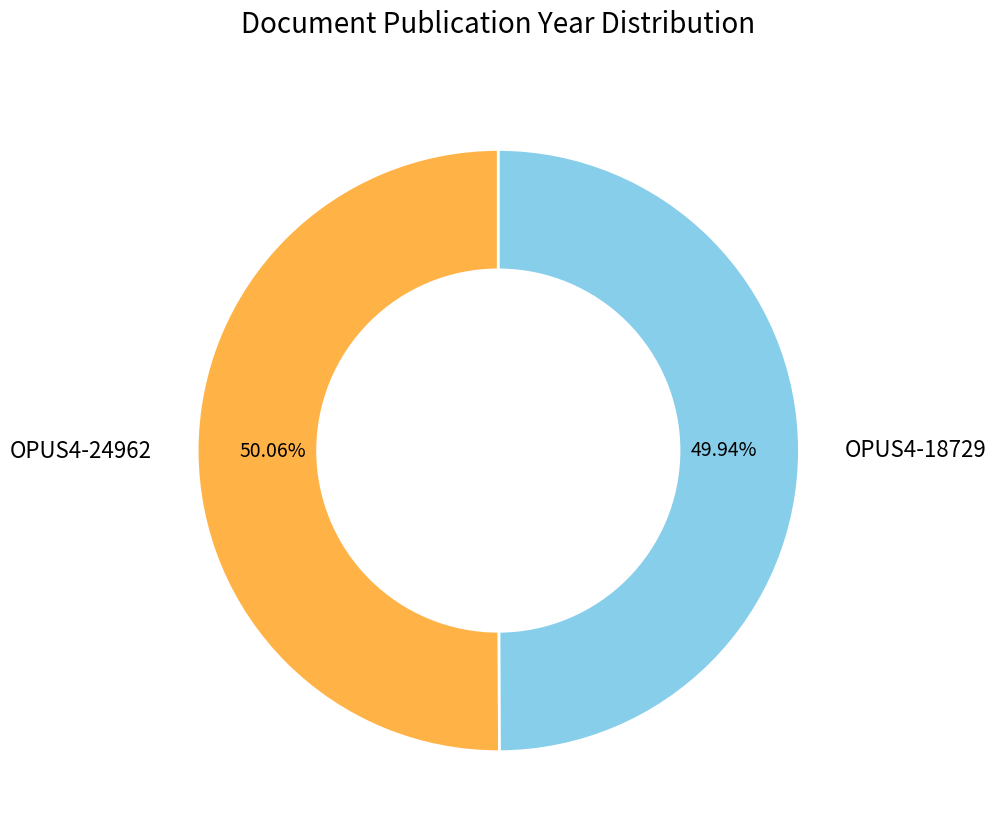

What is the ratio of the value at OPUS4-24962 to the value at OPUS4-18729?

1.0